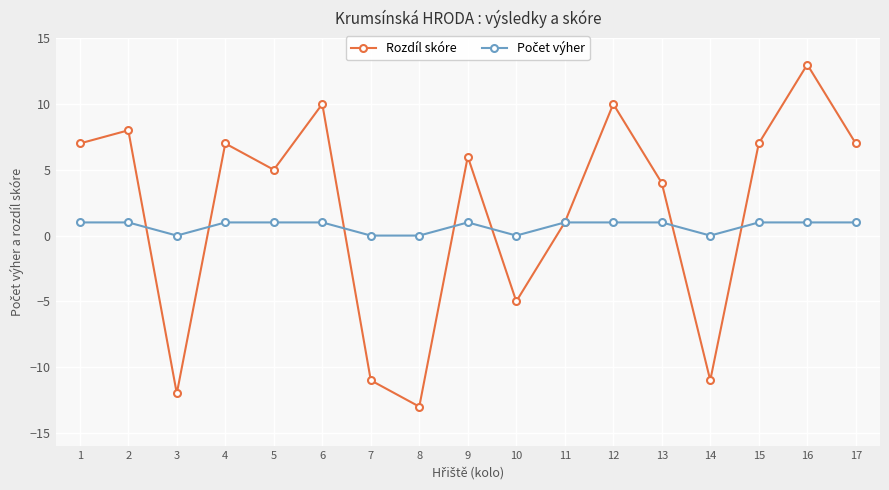

What is the spread (max minus min) of values at 16?

12